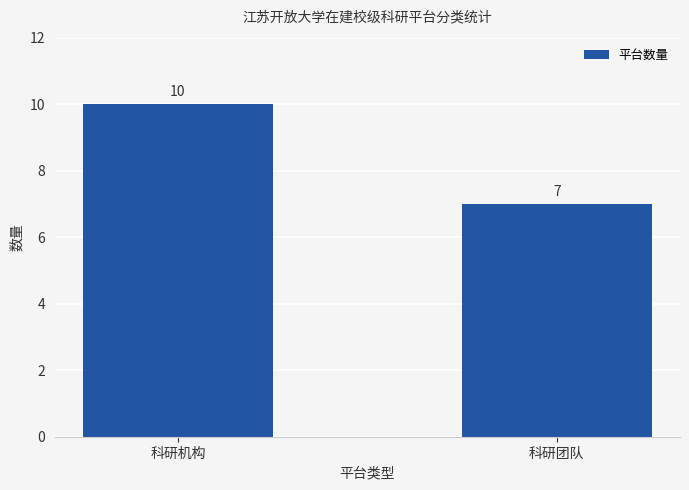

The value at 科研团队 is 3. True or false?

False